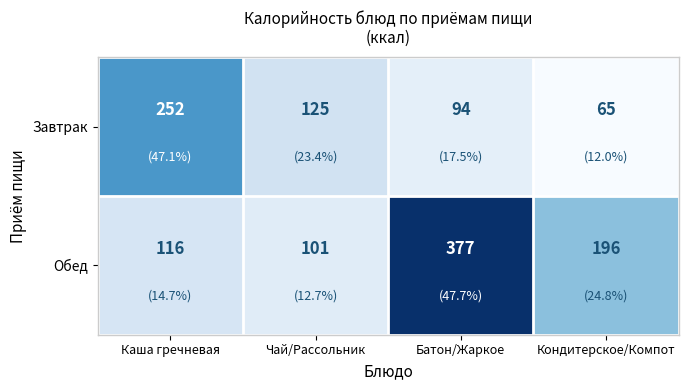

What is the difference between the maximum and second lowest values in the Обед series?

261